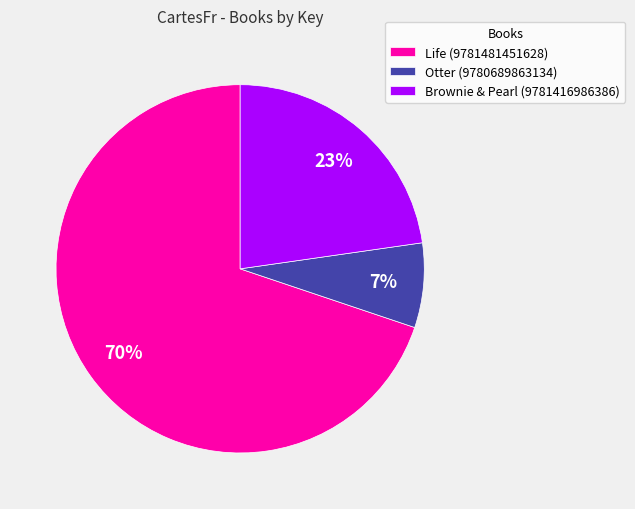

Which category has the smallest portion of the pie?

Otter (9780689863134)